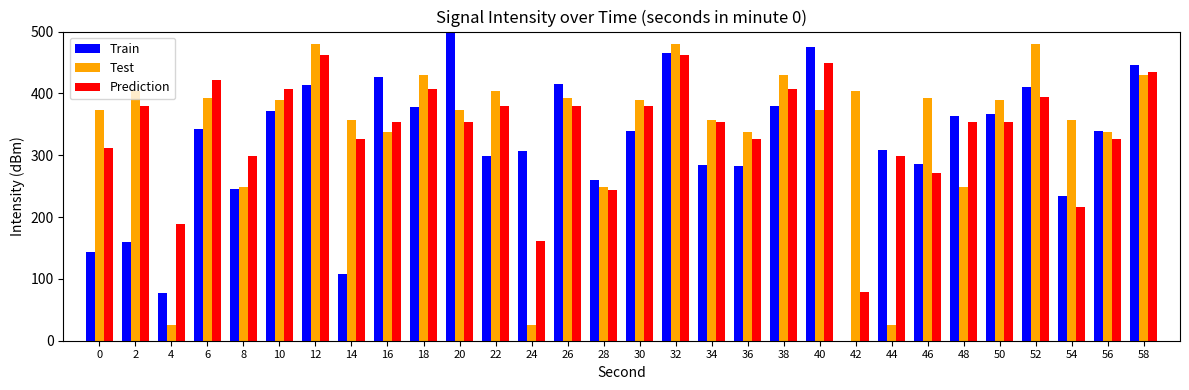

Between 12 and 16, which series saw the biggest shift?

Test